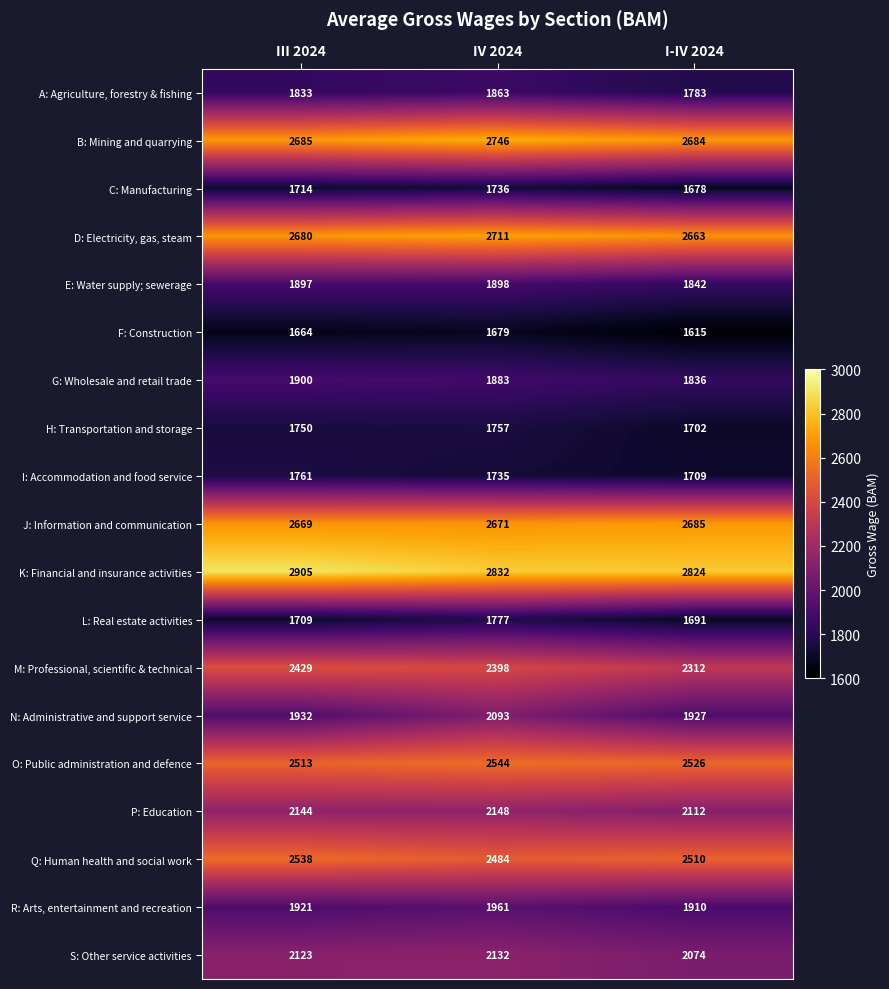

What is the approximate value of G: Wholesale and retail trade at III 2024, to the nearest 5?

1900